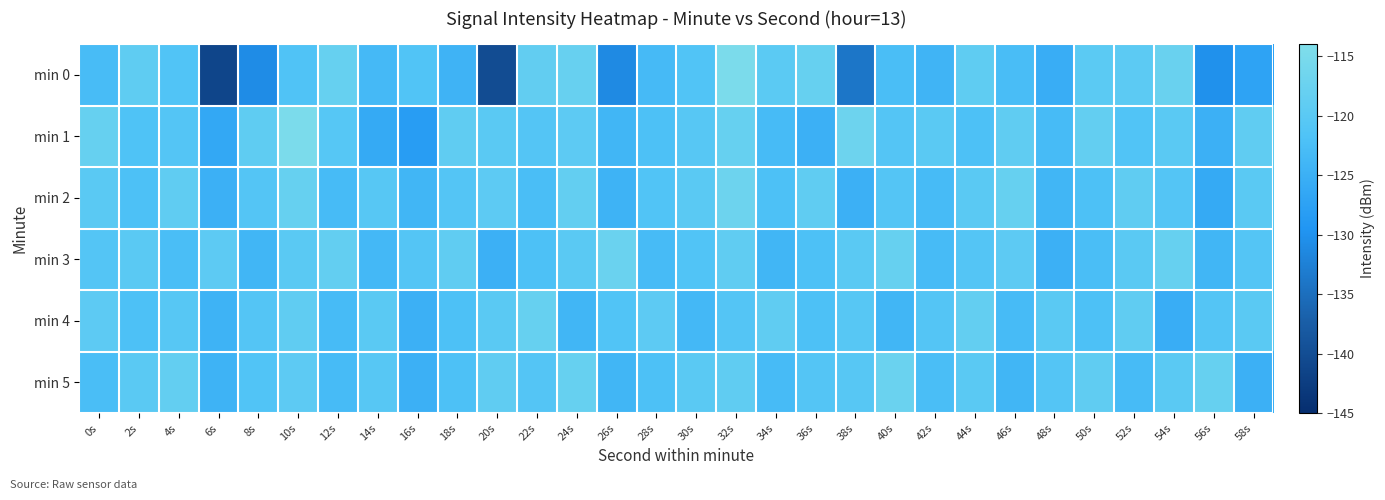

Reading left to right, what are all the values shown in this chart?

min 0: 0s=-122.9	2s=-119.1	4s=-121.4	6s=-141.2	8s=-130.7	10s=-121.6	12s=-118.0	14s=-123.4	16s=-121.4	18s=-124.4	20s=-140.1	22s=-118.7	24s=-117.9	26s=-131.1	28s=-123.3	30s=-121.4	32s=-114.7	34s=-119.8	36s=-118.1	38s=-133.9	40s=-122.5	42s=-124.2	44s=-119.2	46s=-122.7	48s=-125.4	50s=-119.7	52s=-119.6	54s=-117.6	56s=-130.2	58s=-127.3
min 1: 0s=-118.1	2s=-121.6	4s=-120.9	6s=-126.4	8s=-119.1	10s=-114.8	12s=-120.6	14s=-126.1	16s=-128.3	18s=-119.0	20s=-120.0	22s=-121.0	24s=-119.5	26s=-124.0	28s=-122.0	30s=-120.5	32s=-118.0	34s=-123.0	36s=-125.0	38s=-117.0	40s=-121.0	42s=-120.0	44s=-122.0	46s=-119.0	48s=-123.0	50s=-118.5	52s=-121.5	54s=-120.0	56s=-125.0	58s=-119.0
min 2: 0s=-120.0	2s=-122.0	4s=-119.0	6s=-125.0	8s=-121.0	10s=-118.0	12s=-123.0	14s=-120.5	16s=-124.0	18s=-121.0	20s=-119.5	22s=-122.5	24s=-118.5	26s=-124.5	28s=-121.5	30s=-120.0	32s=-117.0	34s=-122.0	36s=-119.0	38s=-125.0	40s=-121.0	42s=-123.0	44s=-120.0	46s=-118.0	48s=-124.0	50s=-122.0	52s=-119.0	54s=-121.0	56s=-126.0	58s=-120.0
min 3: 0s=-121.0	2s=-120.0	4s=-122.5	6s=-119.5	8s=-124.0	10s=-120.0	12s=-118.5	14s=-123.5	16s=-121.0	18s=-119.0	20s=-125.0	22s=-122.0	24s=-120.0	26s=-117.5	28s=-123.0	30s=-121.5	32s=-119.0	34s=-124.0	36s=-122.0	38s=-120.0	40s=-118.0	42s=-123.0	44s=-121.0	46s=-119.5	48s=-125.0	50s=-122.5	52s=-120.0	54s=-118.0	56s=-124.0	58s=-121.0
min 4: 0s=-119.5	2s=-122.0	4s=-120.5	6s=-124.5	8s=-121.0	10s=-119.0	12s=-123.0	14s=-120.0	16s=-125.0	18s=-122.0	20s=-120.0	22s=-118.0	24s=-124.0	26s=-121.5	28s=-119.5	30s=-123.5	32s=-121.0	34s=-119.0	36s=-122.0	38s=-120.5	40s=-124.0	42s=-121.0	44s=-118.5	46s=-123.0	48s=-120.0	50s=-122.0	52s=-119.0	54s=-125.5	56s=-121.0	58s=-120.0
min 5: 0s=-122.5	2s=-120.0	4s=-118.5	6s=-124.5	8s=-121.5	10s=-119.5	12s=-123.0	14s=-120.5	16s=-125.0	18s=-122.0	20s=-119.0	22s=-121.0	24s=-118.0	26s=-124.0	28s=-122.0	30s=-120.0	32s=-119.0	34s=-123.0	36s=-121.0	38s=-120.5	40s=-117.5	42s=-122.5	44s=-120.0	46s=-124.0	48s=-121.0	50s=-119.0	52s=-123.0	54s=-120.0	56s=-118.0	58s=-125.0